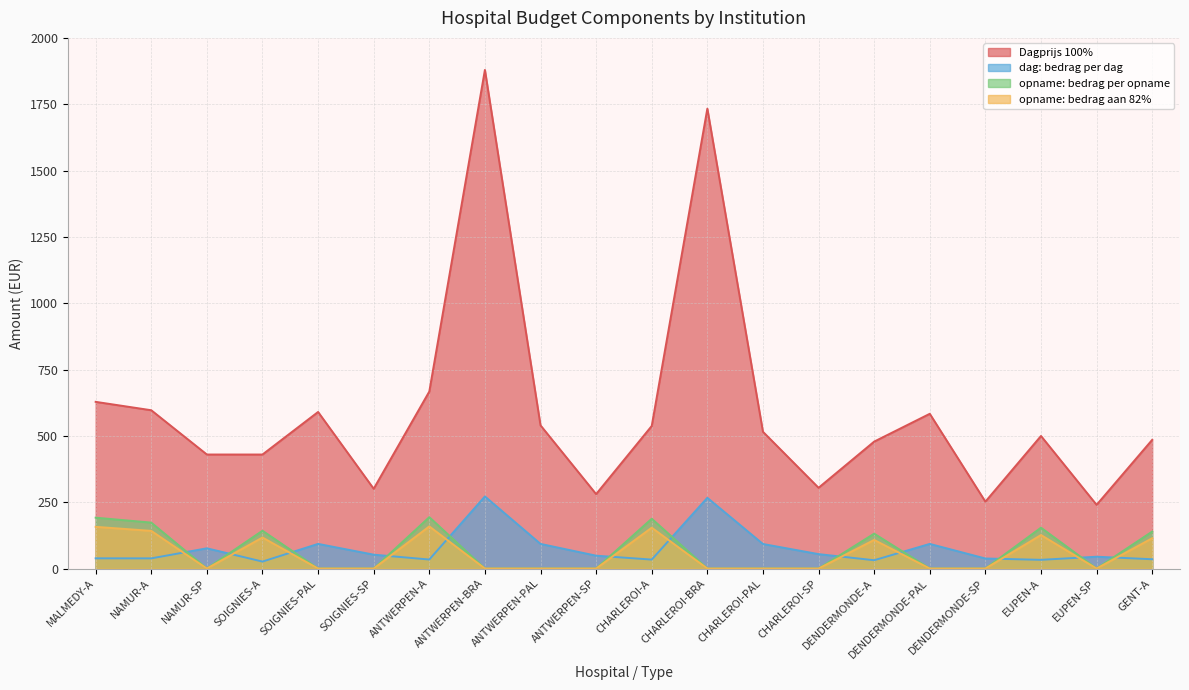

Reading left to right, transcribe all the data shown in this chart.

Dagprijs 100%: MALMEDY-A=628.2	NAMUR-A=596.6	NAMUR-SP=429.7	SOIGNIES-A=429.7	SOIGNIES-PAL=590.1	SOIGNIES-SP=300.6	ANTWERPEN-A=667.1	ANTWERPEN-BRA=1879.3	ANTWERPEN-PAL=539.6	ANTWERPEN-SP=280.5	CHARLEROI-A=537.3	CHARLEROI-BRA=1733.4	CHARLEROI-PAL=515.5	CHARLEROI-SP=304.3	DENDERMONDE-A=478.4	DENDERMONDE-PAL=583.2	DENDERMONDE-SP=252.1	EUPEN-A=499.6	EUPEN-SP=240.0	GENT-A=485.1
dag: bedrag per dag: MALMEDY-A=38.5	NAMUR-A=38.3	NAMUR-SP=76.2	SOIGNIES-A=26.2	SOIGNIES-PAL=92.9	SOIGNIES-SP=52.2	ANTWERPEN-A=33.9	ANTWERPEN-BRA=271.7	ANTWERPEN-PAL=92.8	ANTWERPEN-SP=48.4	CHARLEROI-A=33.7	CHARLEROI-BRA=266.6	CHARLEROI-PAL=92.5	CHARLEROI-SP=54.3	DENDERMONDE-A=31.3	DENDERMONDE-PAL=92.8	DENDERMONDE-SP=37.8	EUPEN-A=32.8	EUPEN-SP=44.5	GENT-A=34.9
opname: bedrag per opname: MALMEDY-A=191.7	NAMUR-A=173.1	NAMUR-SP=0.0	SOIGNIES-A=142.5	SOIGNIES-PAL=0.0	SOIGNIES-SP=0.0	ANTWERPEN-A=193.7	ANTWERPEN-BRA=0.0	ANTWERPEN-PAL=0.0	ANTWERPEN-SP=0.0	CHARLEROI-A=187.7	CHARLEROI-BRA=0.0	CHARLEROI-PAL=0.0	CHARLEROI-SP=0.0	DENDERMONDE-A=131.5	DENDERMONDE-PAL=0.0	DENDERMONDE-SP=0.0	EUPEN-A=154.0	EUPEN-SP=0.0	GENT-A=139.3
opname: bedrag aan 82%: MALMEDY-A=157.2	NAMUR-A=141.9	NAMUR-SP=0.0	SOIGNIES-A=116.9	SOIGNIES-PAL=0.0	SOIGNIES-SP=0.0	ANTWERPEN-A=158.8	ANTWERPEN-BRA=0.0	ANTWERPEN-PAL=0.0	ANTWERPEN-SP=0.0	CHARLEROI-A=153.9	CHARLEROI-BRA=0.0	CHARLEROI-PAL=0.0	CHARLEROI-SP=0.0	DENDERMONDE-A=107.8	DENDERMONDE-PAL=0.0	DENDERMONDE-SP=0.0	EUPEN-A=126.2	EUPEN-SP=0.0	GENT-A=114.2